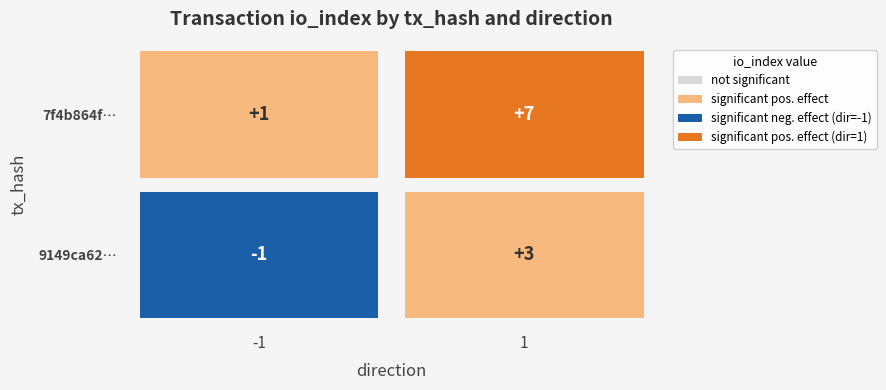

Which category has the highest value across all series?

1